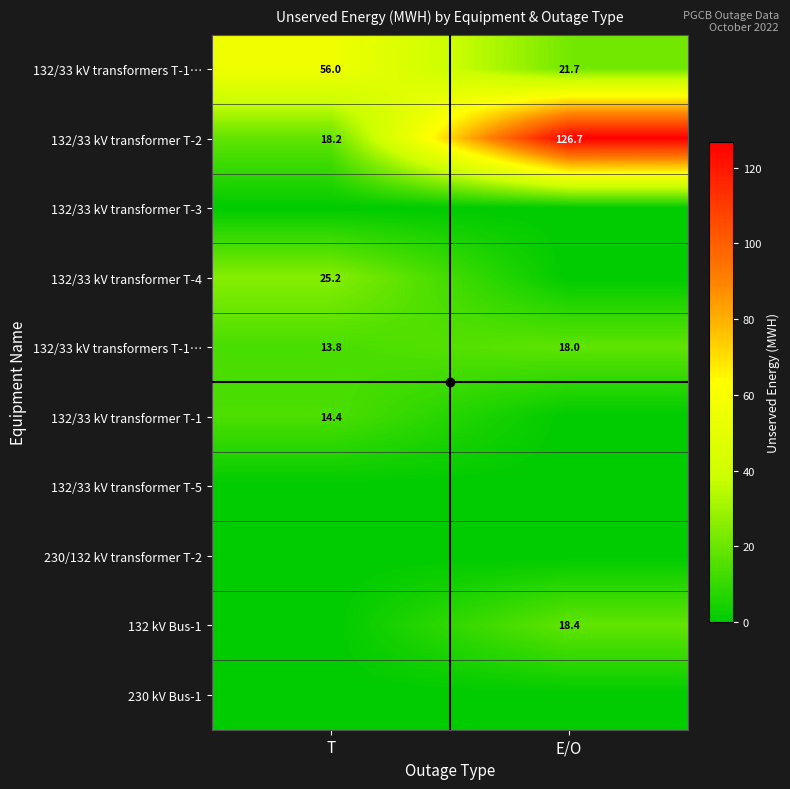

Which label corresponds to the smallest value in the chart?

T